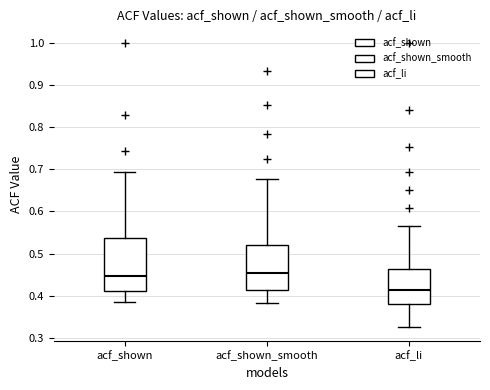

Where is the lower edge of the box for acf_shown_smooth on the y-axis? The values are not printed on the chart, so give them approximately, as read against the axis.

0.41